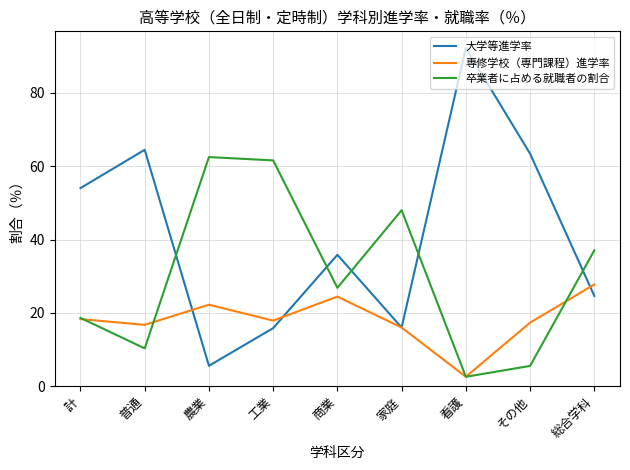

Which category has the highest value in the 大学等進学率 series?

看護